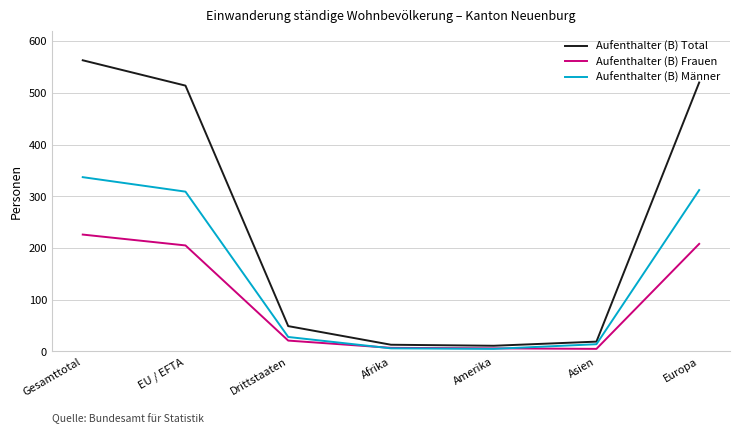

At which category is the sum across all series the highest?

Gesamttotal